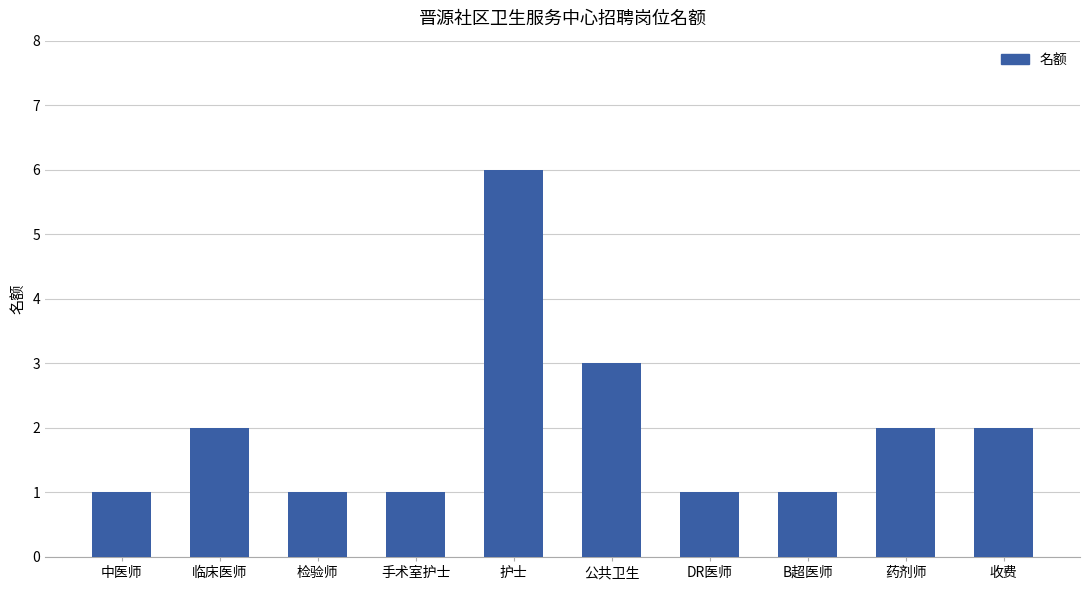

What is the label of the 4th bar from the left?

手术室护士